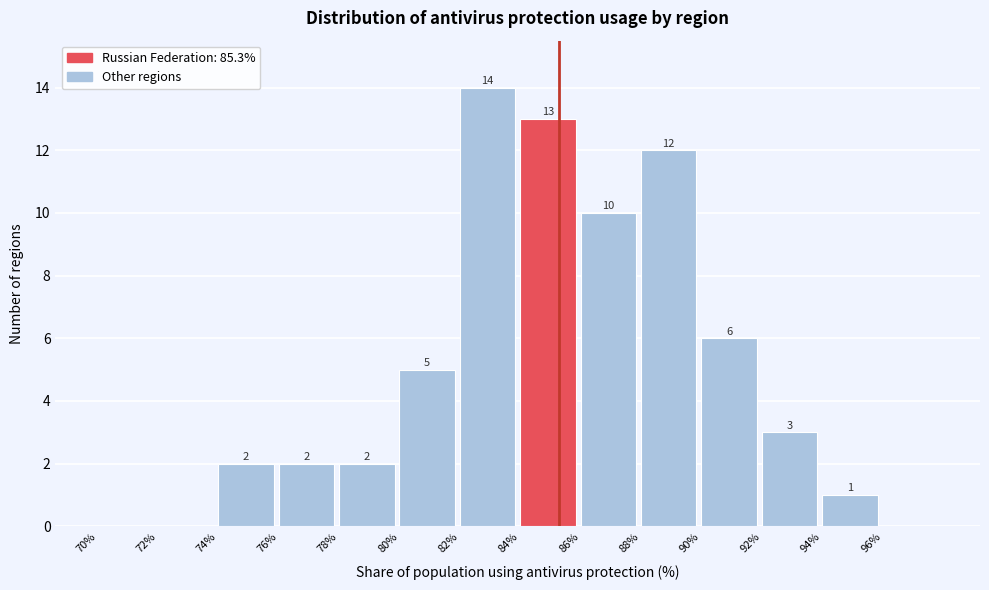

Which range on the x-axis has the tallest bar?

82 to 84